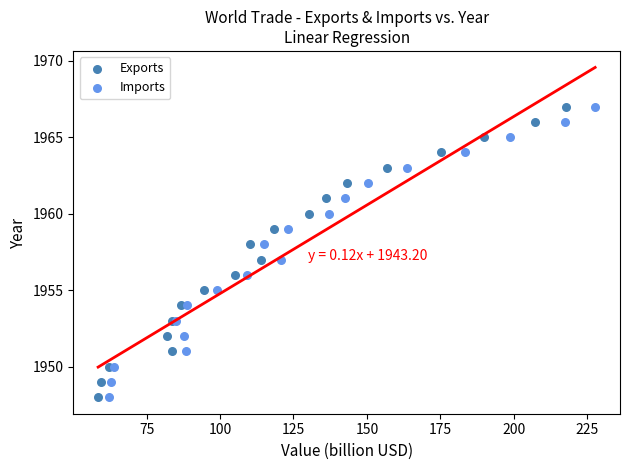

What are all the series names shown in the legend?

Exports, Imports